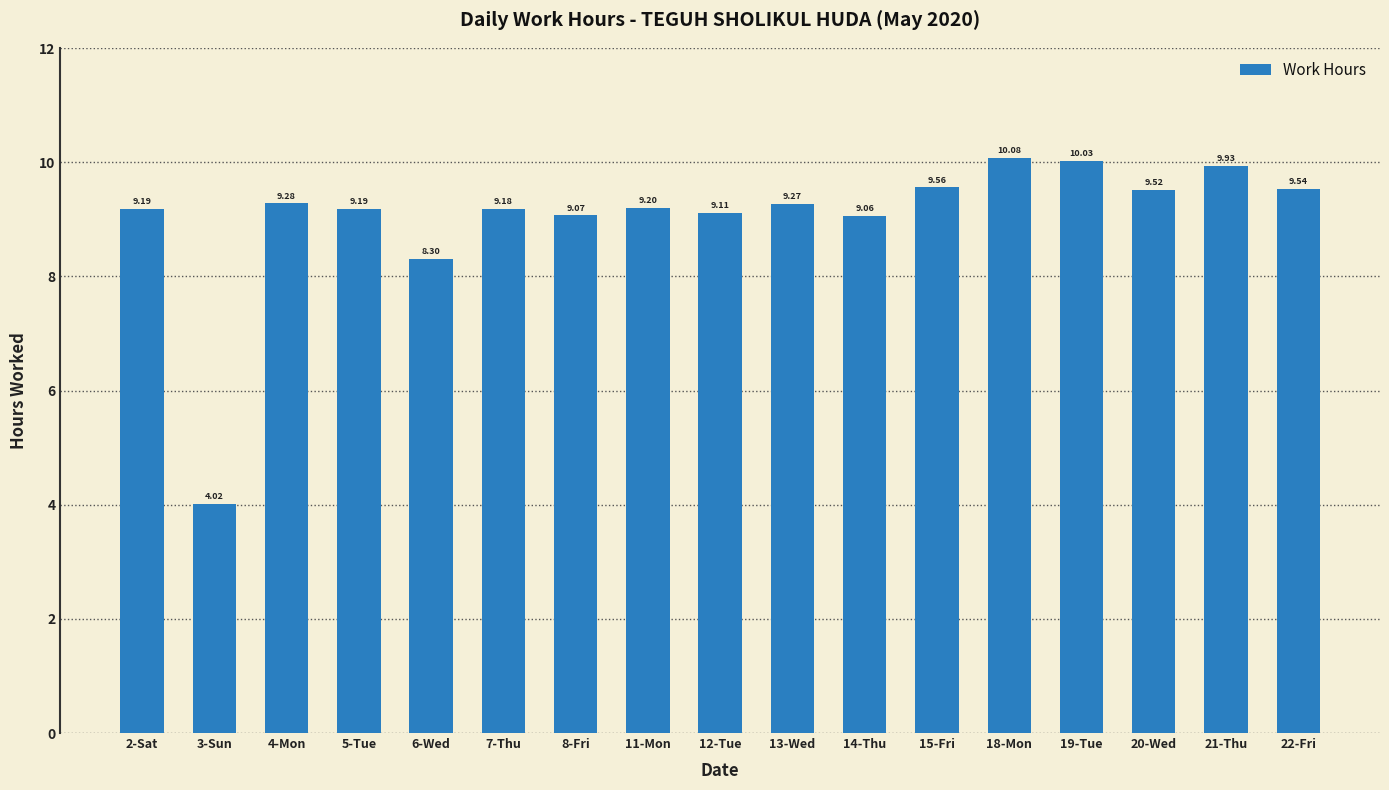

What is the sum of the values at 12-Tue and 11-Mon?

18.3